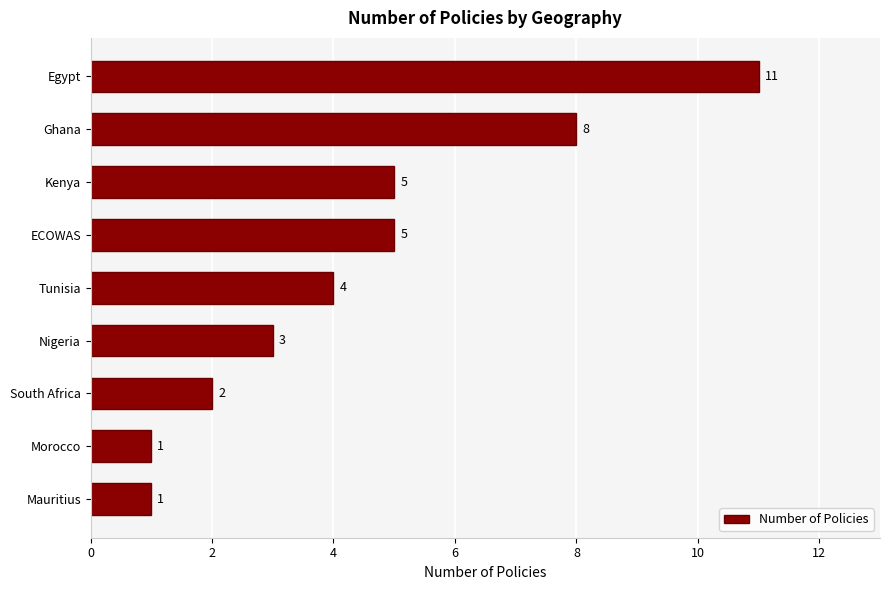

Count the values in the range 2 to 5.

5